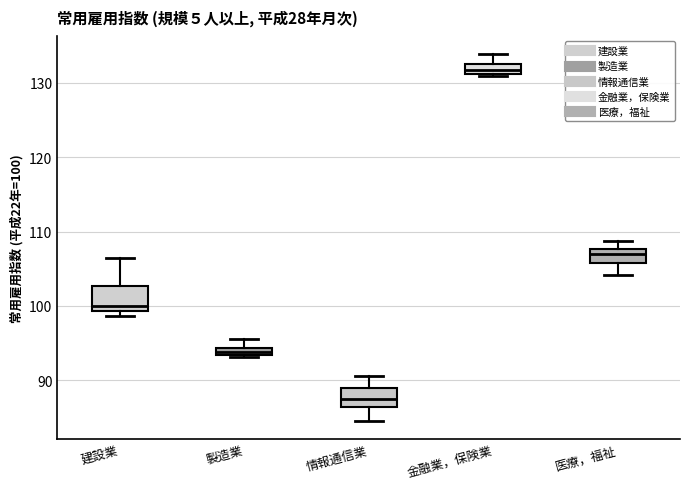

Which box has the highest median line?

金融業，保険業